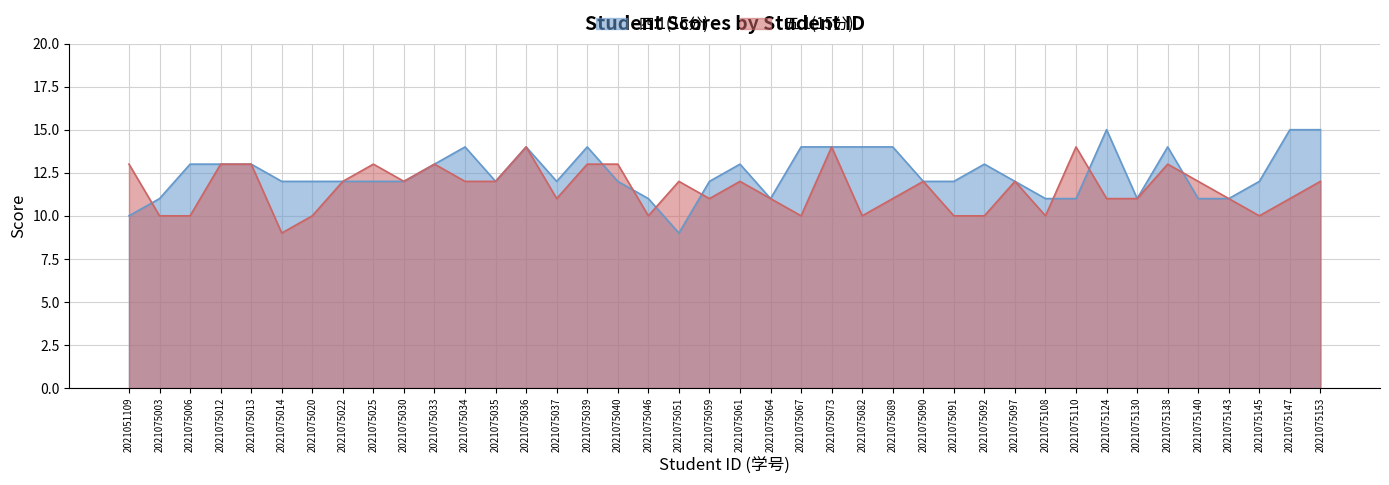

Which category has the lowest value in the 五.1(15分) series?

2021075014